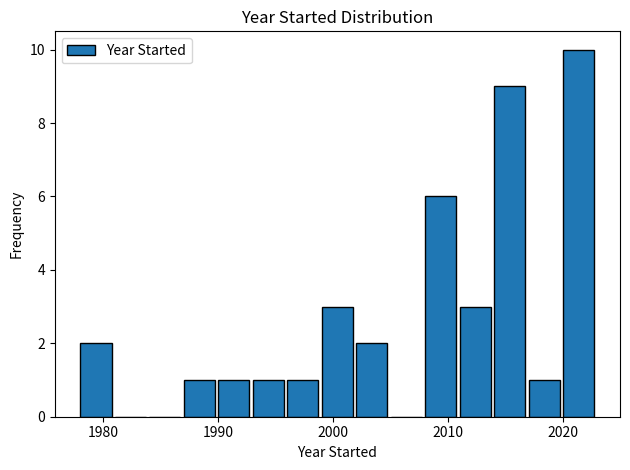

Around what value on the x-axis is the tallest bar? Give the approximate position of its centre, as read against the axis.

2021